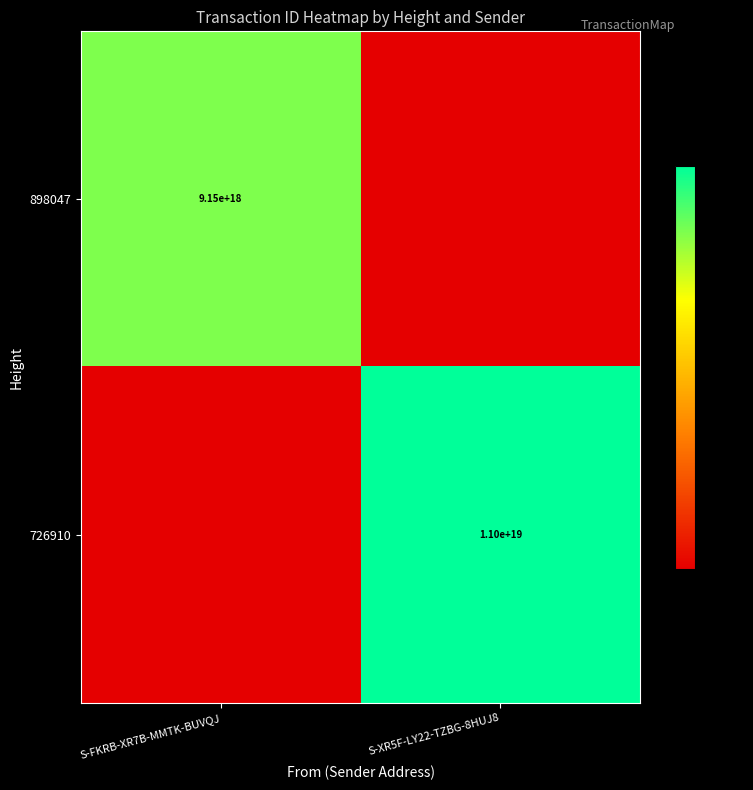

The value of 898047 at S-FKRB-XR7B-MMTK-BUVQJ is 14944626540351770624. True or false?

False